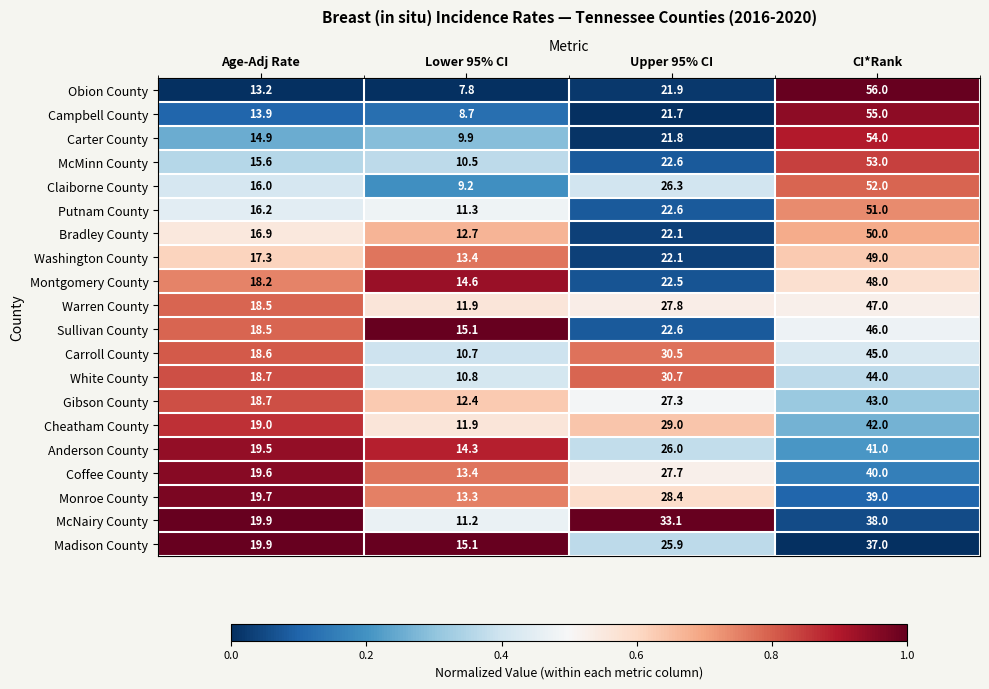

At which label does Claiborne County first exceed 26?

Upper 95% CI